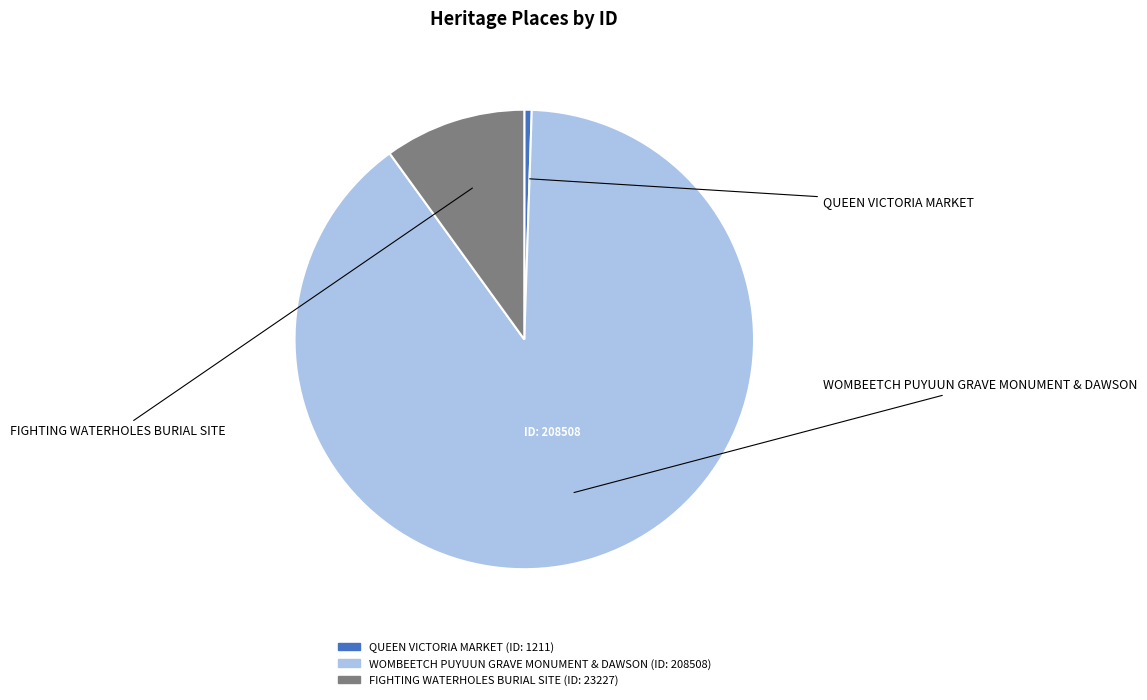

How many segments does this pie chart have?

3